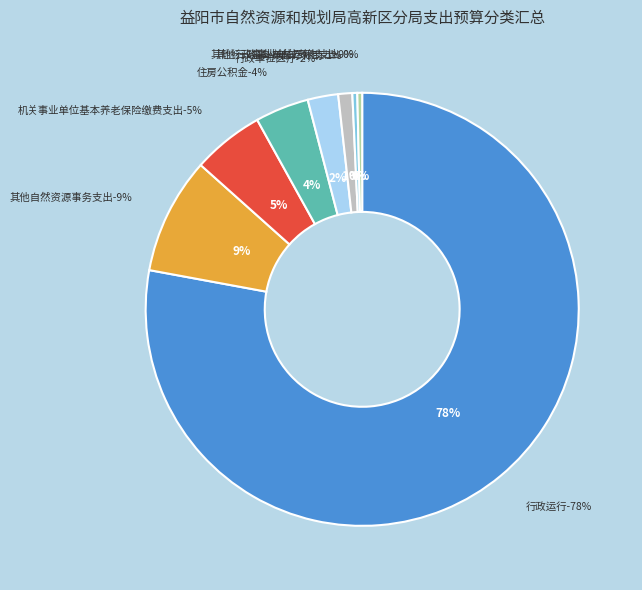

Which slice is the largest?

行政运行